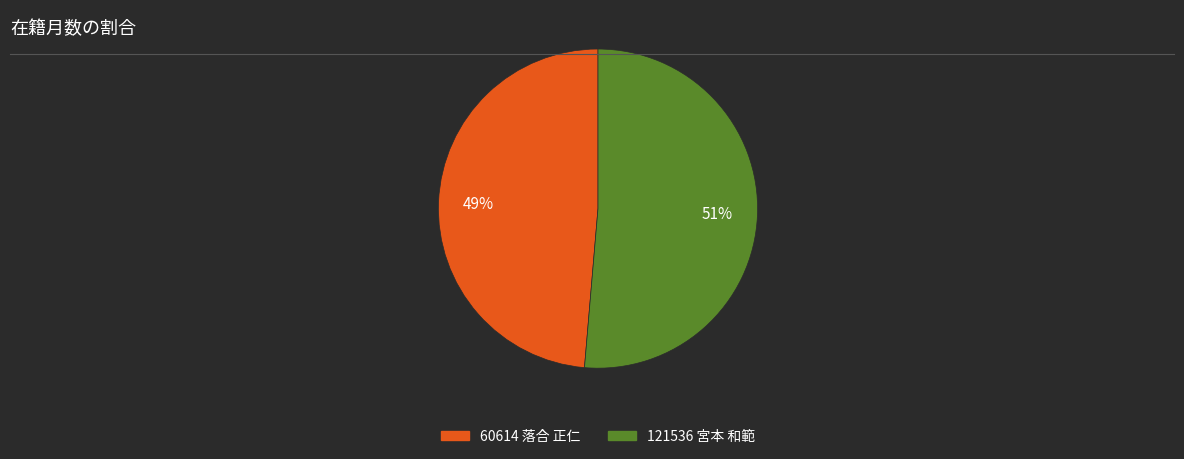

Which has a higher value, 121536 宮本 和範 or 60614 落合 正仁?

121536 宮本 和範